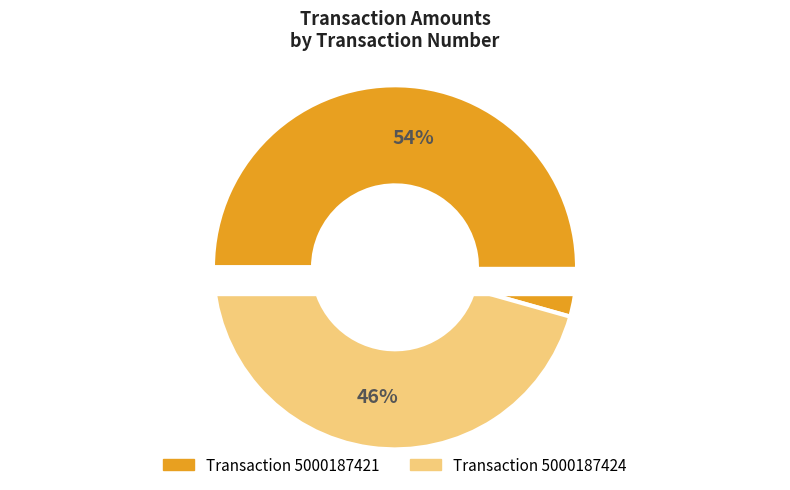

What portion of the pie excludes 5000187421?

45.6%